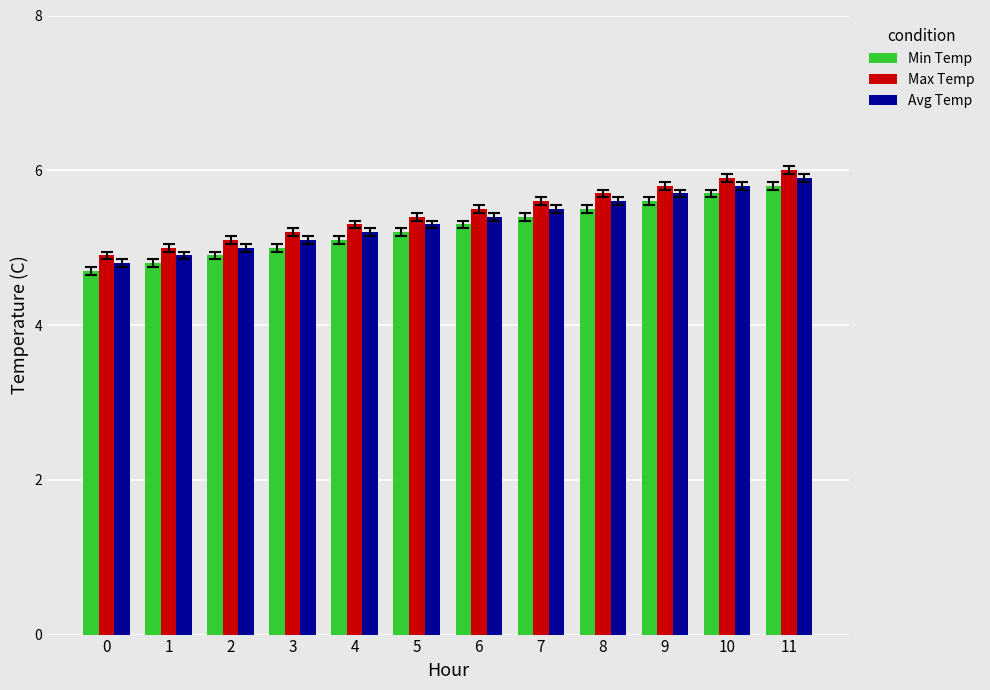

Does the chart contain any negative values?

No